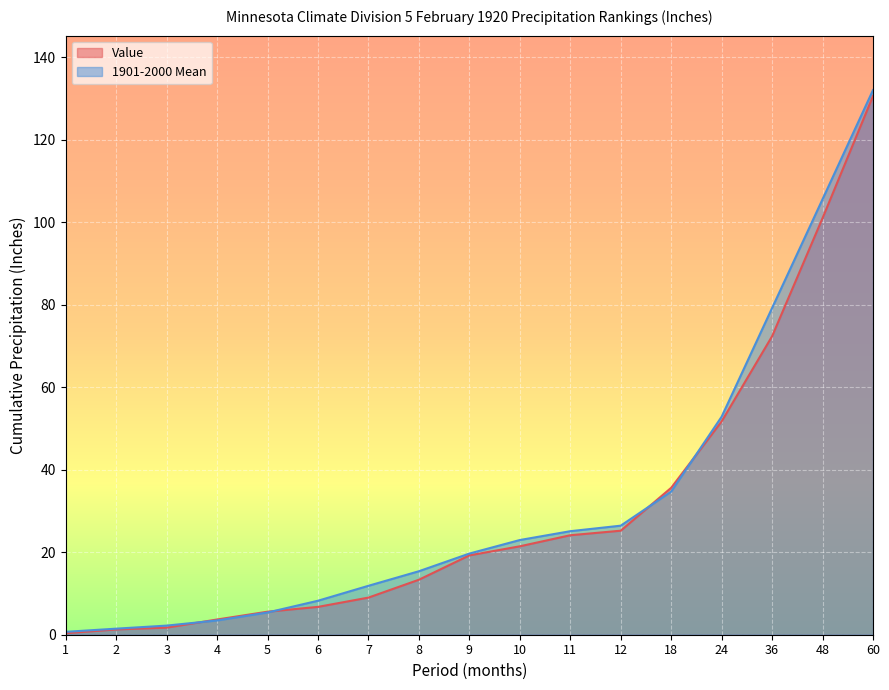

Reading left to right, transcribe all the data shown in this chart.

Value: 0.4	1.3	1.7	3.7	5.6	6.8	9.0	13.3	19.2	21.4	24.1	25.2	35.6	51.7	72.3	101.0	130.5
1901-2000 Mean: 0.7	1.5	2.2	3.5	5.4	8.2	11.9	15.4	19.7	22.9	25.1	26.4	34.7	52.8	79.2	105.5	132.0